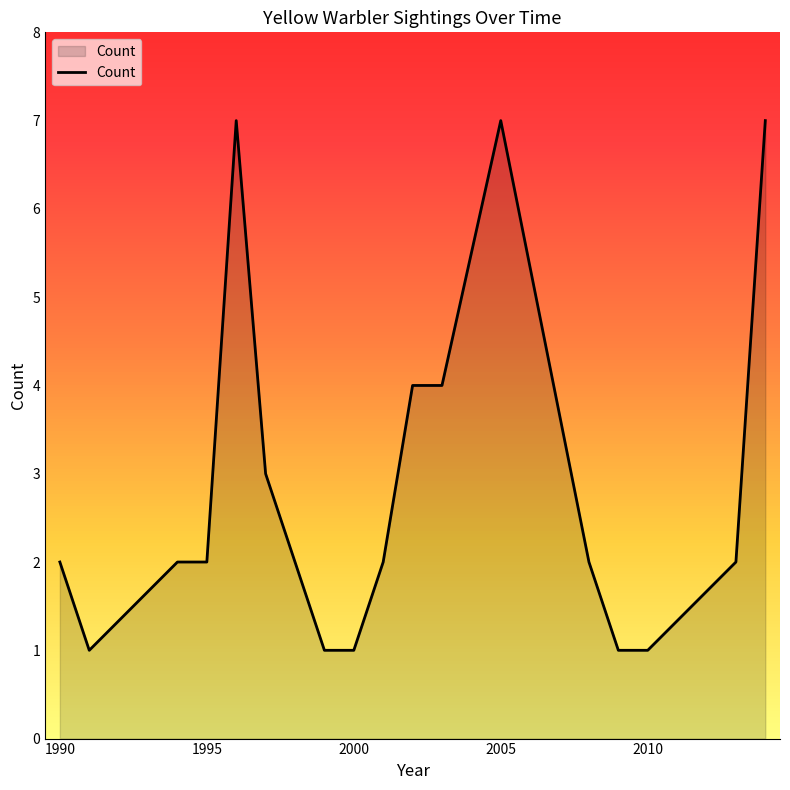

Reading right to left, what are all the values shown in this chart?

7	2	1	1	2	7	4	4	2	1	1	2	3	7	2	2	1	2